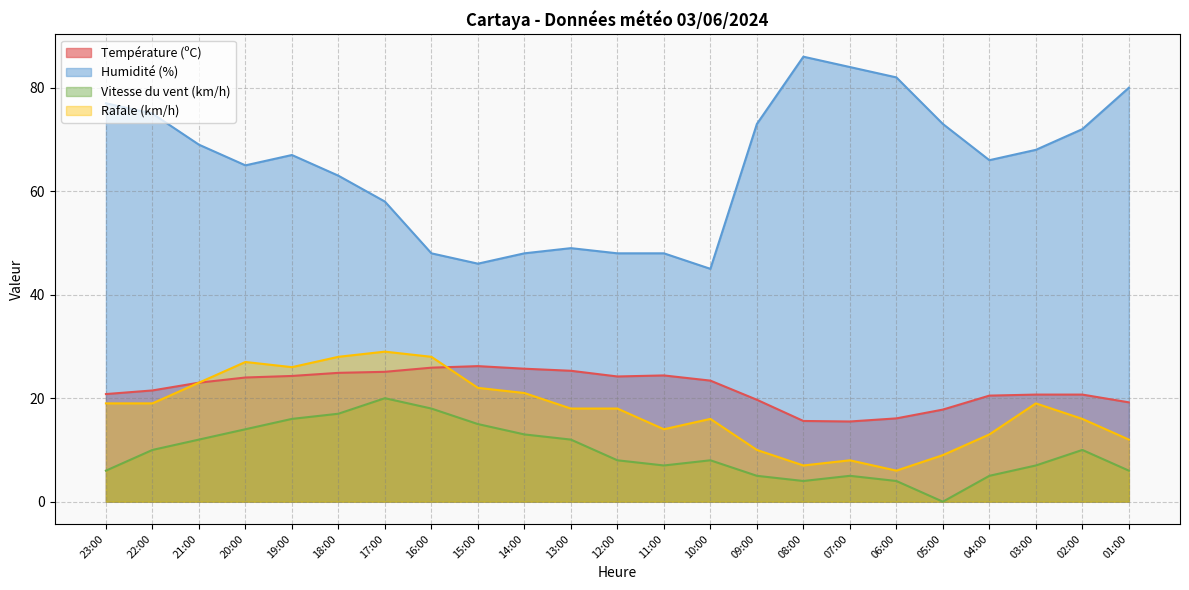

At which category is the sum across all series the highest?

19:00